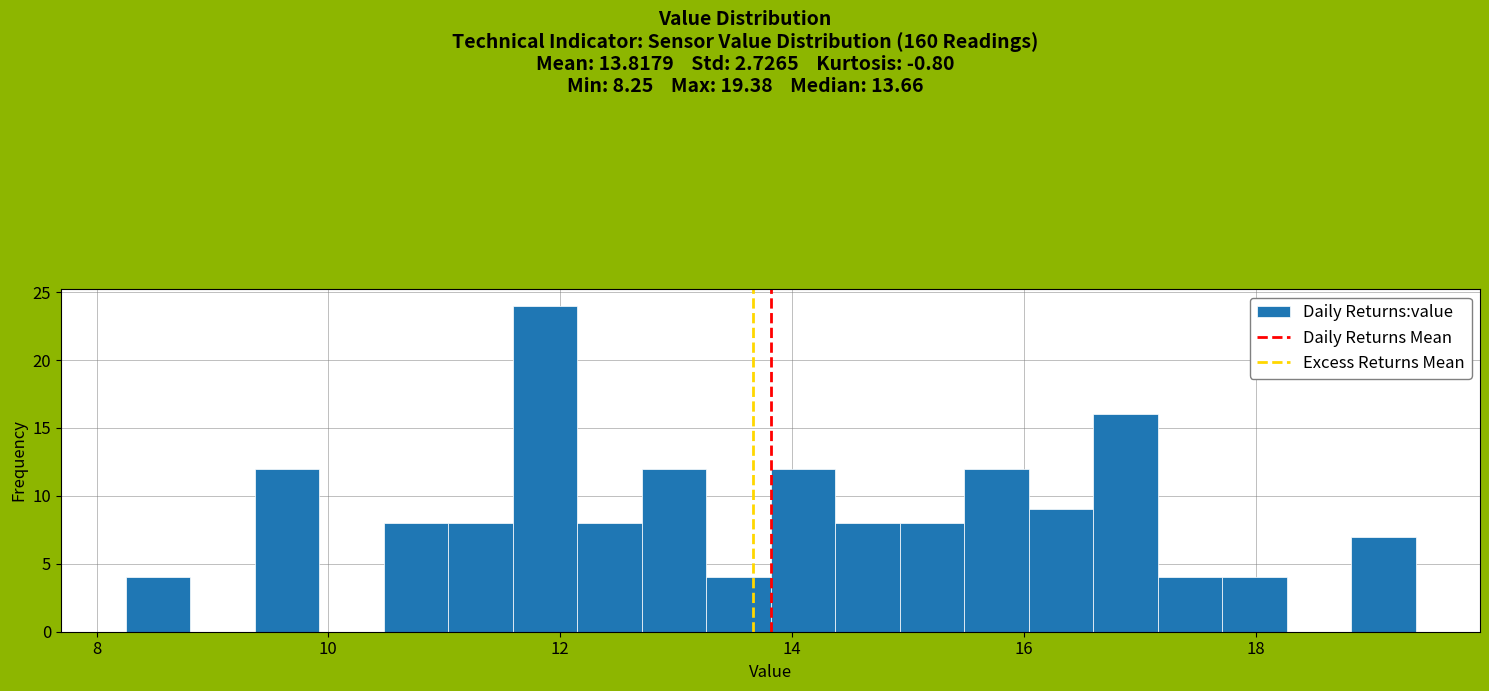

Around what value on the x-axis is the tallest bar? Give the approximate position of its centre, as read against the axis.

11.8